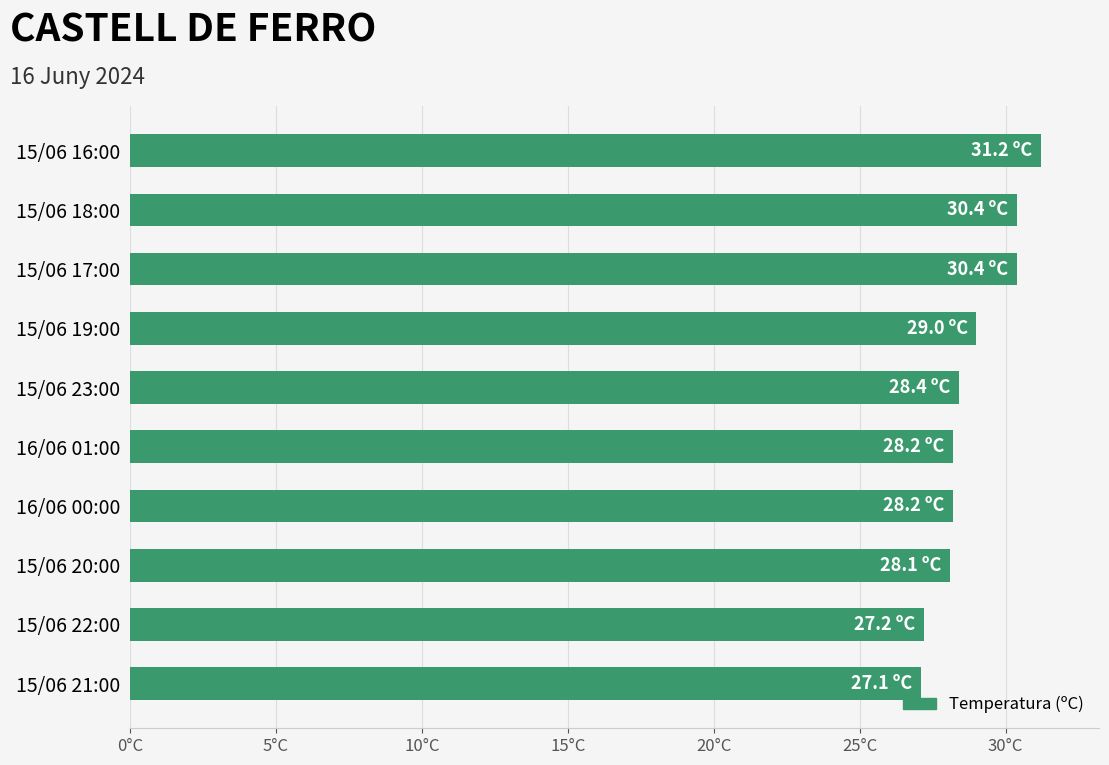

At which label is the value closest to 29?

15/06 19:00